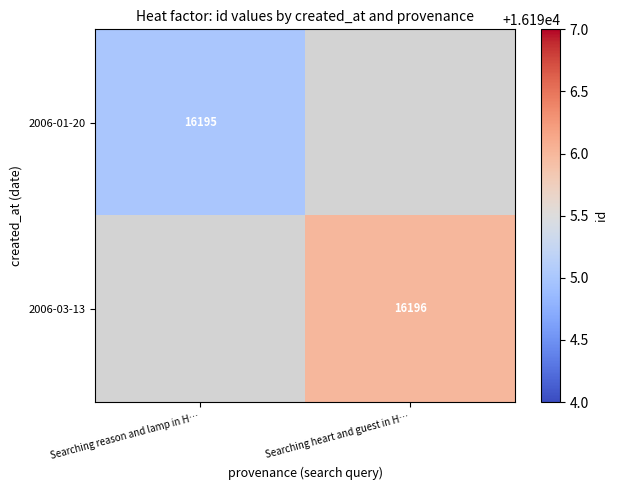

True or false: 2006-03-13 has a value of 8791 at Searching heart and guest in H….

False